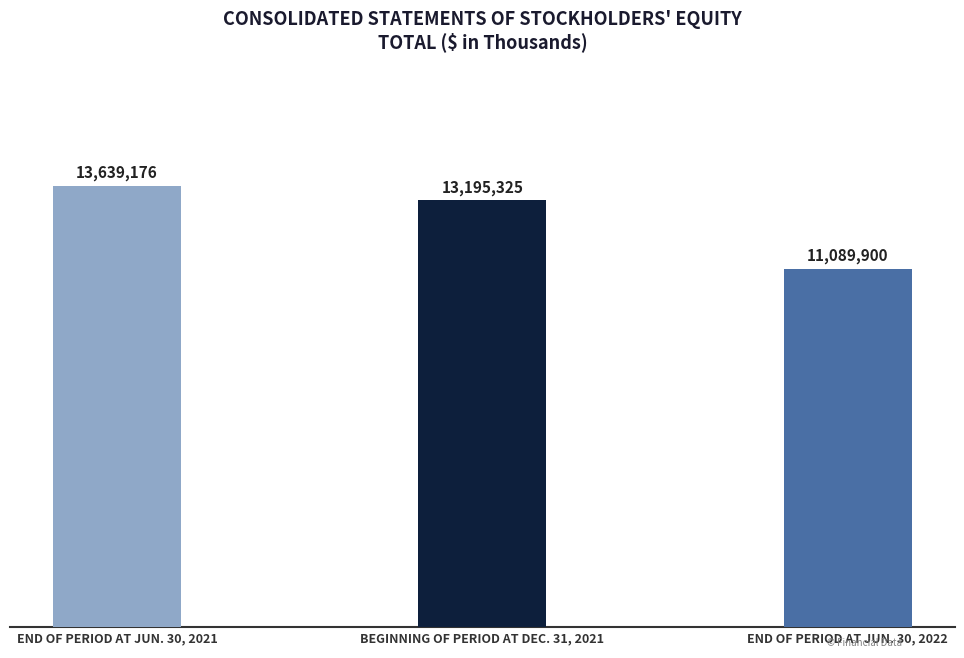

Reading right to left, transcribe all the data shown in this chart.

END OF PERIOD AT JUN. 30, 2022=11089900	BEGINNING OF PERIOD AT DEC. 31, 2021=13195325	END OF PERIOD AT JUN. 30, 2021=13639176